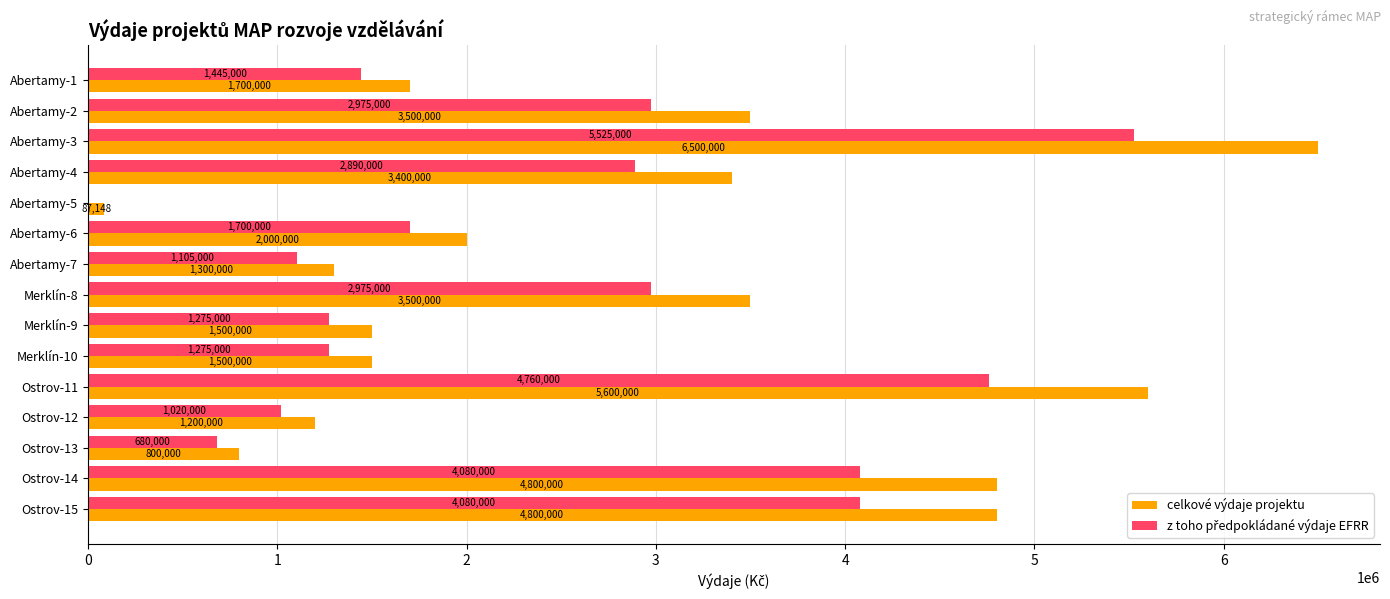

True or false: celkové výdaje projektu has a value of 3500000 at Merklín-8.

True